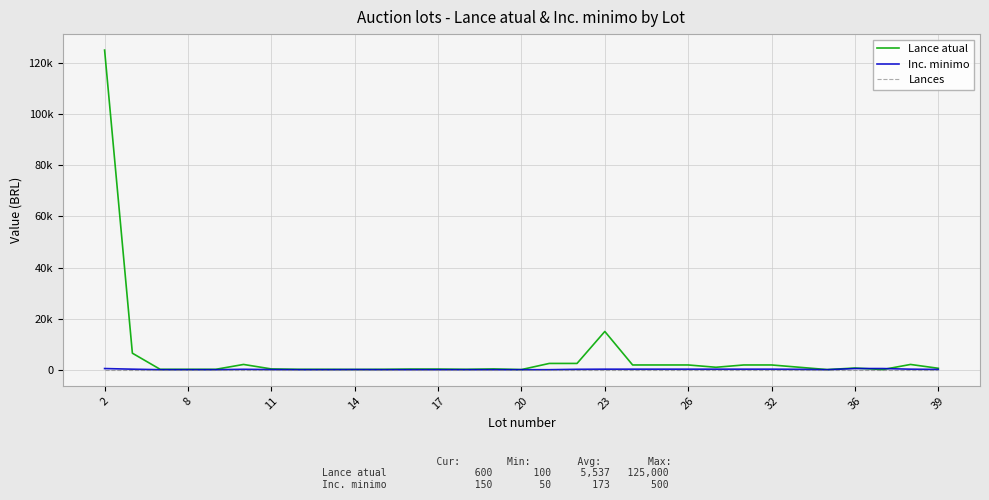

True or false: Lances has more than 0 points higher than both neighbors.

False